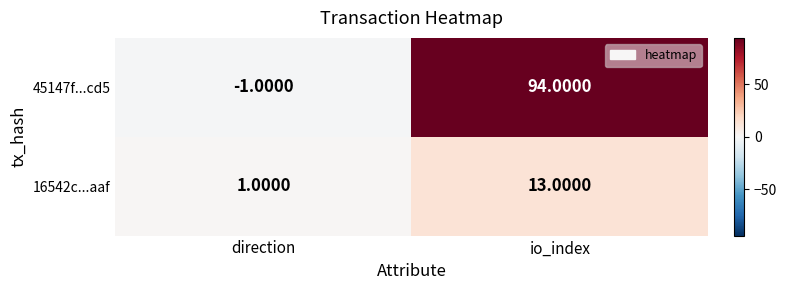

Rank the series at io_index from highest to lowest value.

45147f...cd5, 16542c...aaf